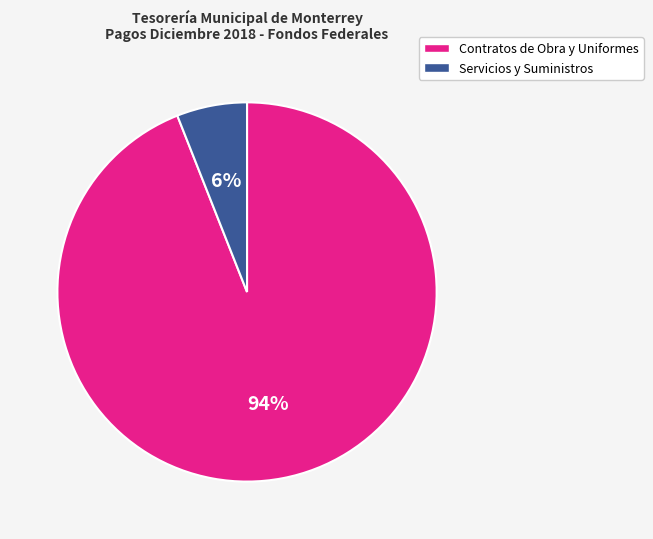

How many slices are in this pie chart?

2